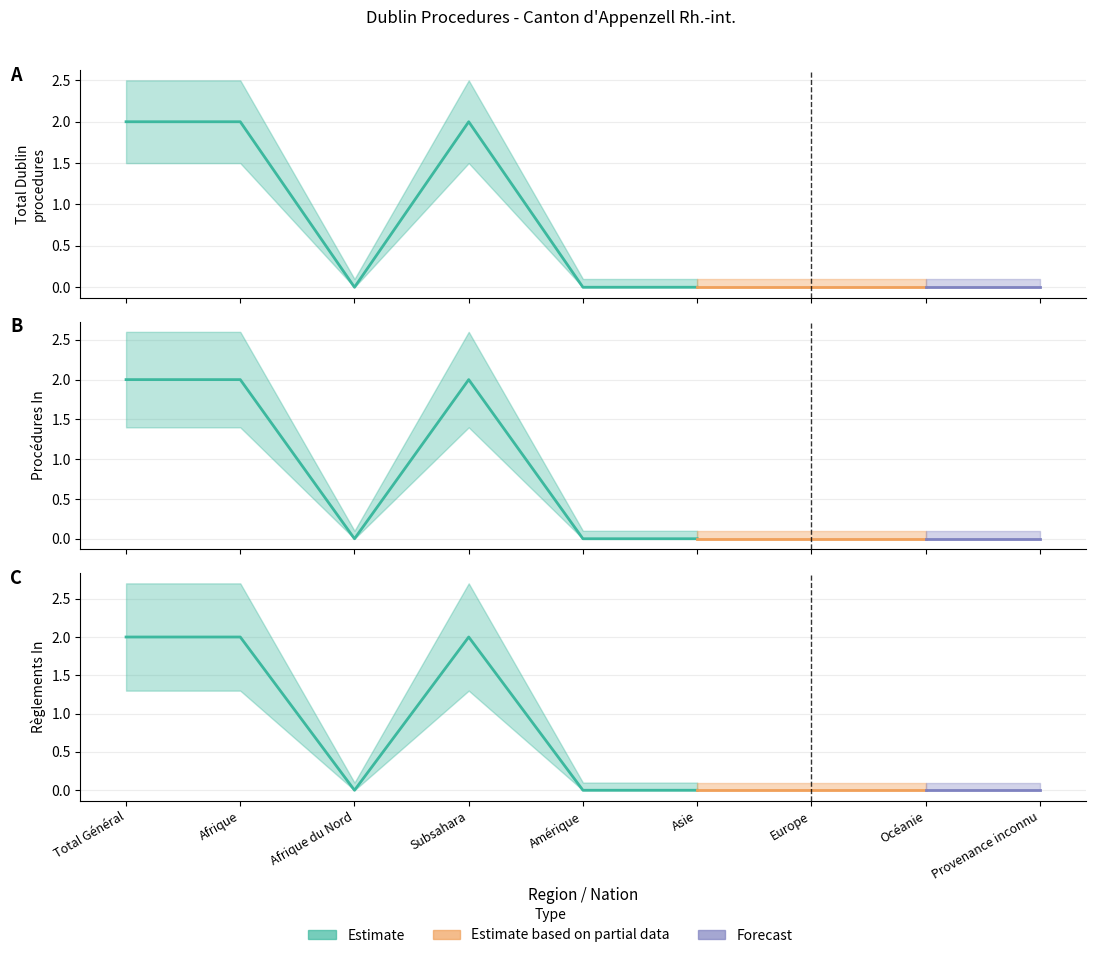

Does the chart display data point markers on the line(s)?

No